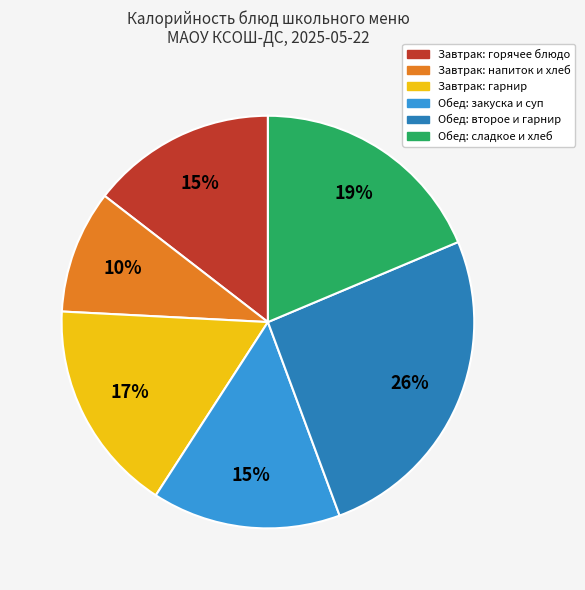

To the nearest percent, what portion does Завтрак: напиток и хлеб represent?

10%